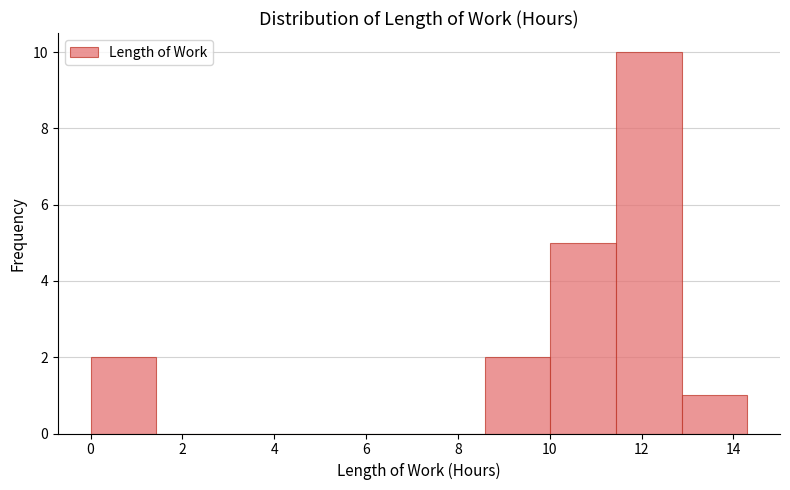

Which range on the x-axis has the tallest bar?

11.4 to 12.8